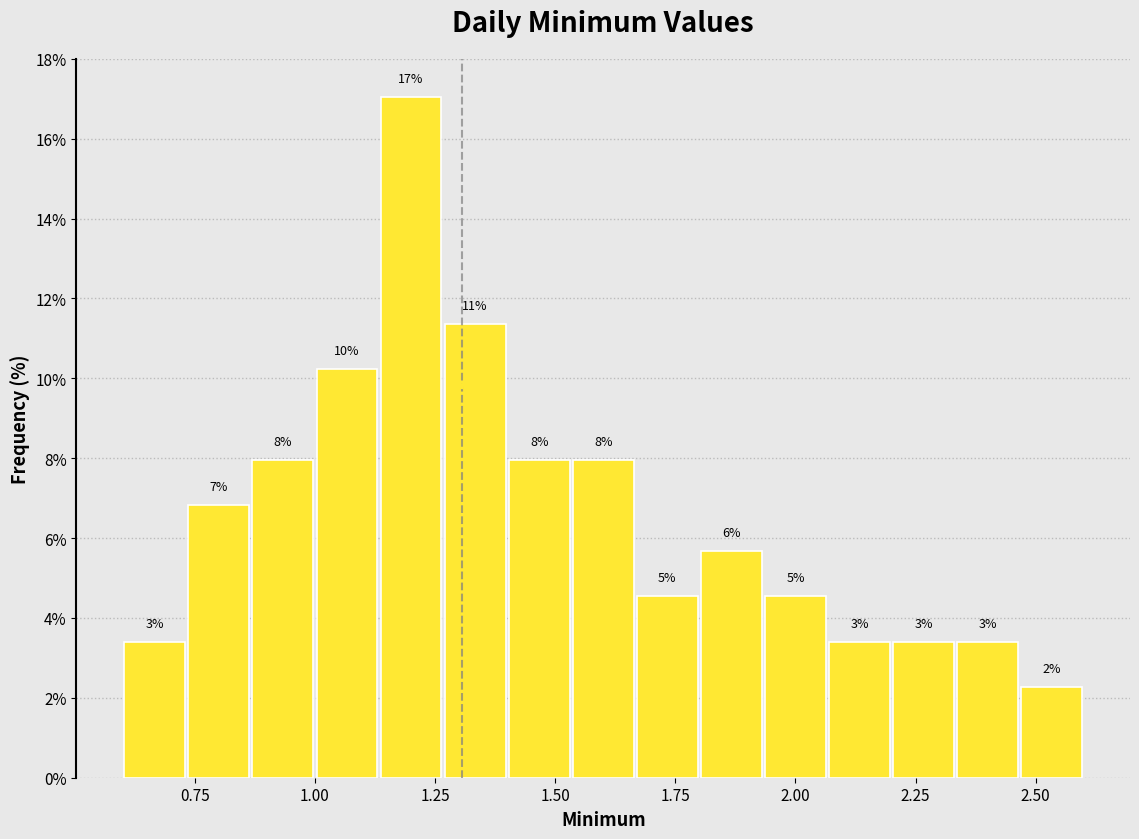

Around what value on the x-axis is the tallest bar? Give the approximate position of its centre, as read against the axis.

1.20